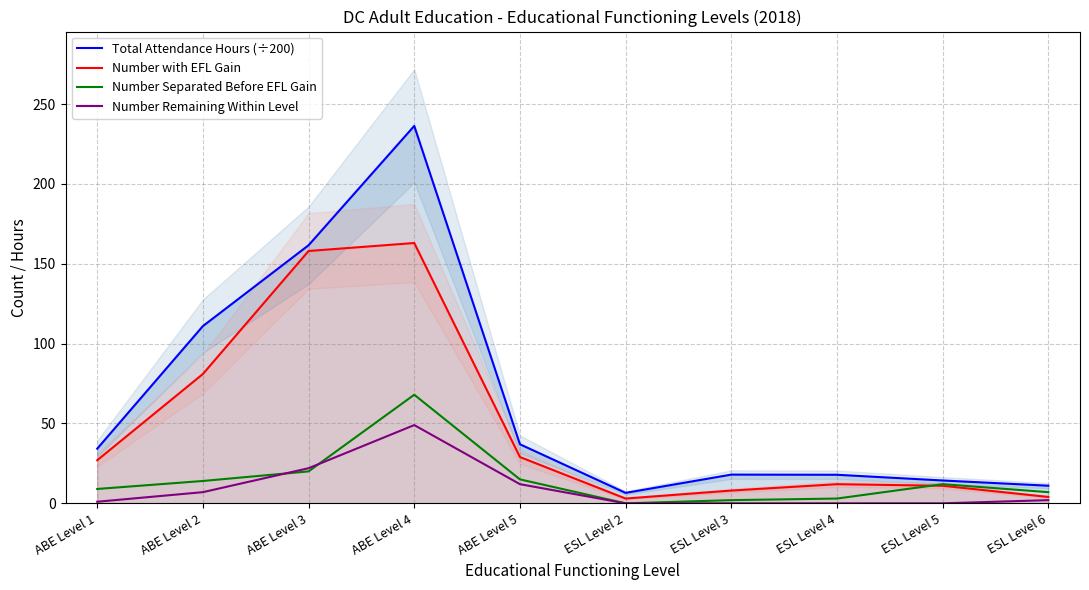

Which has a higher value, ABE Level 5 or ABE Level 1?

ABE Level 5